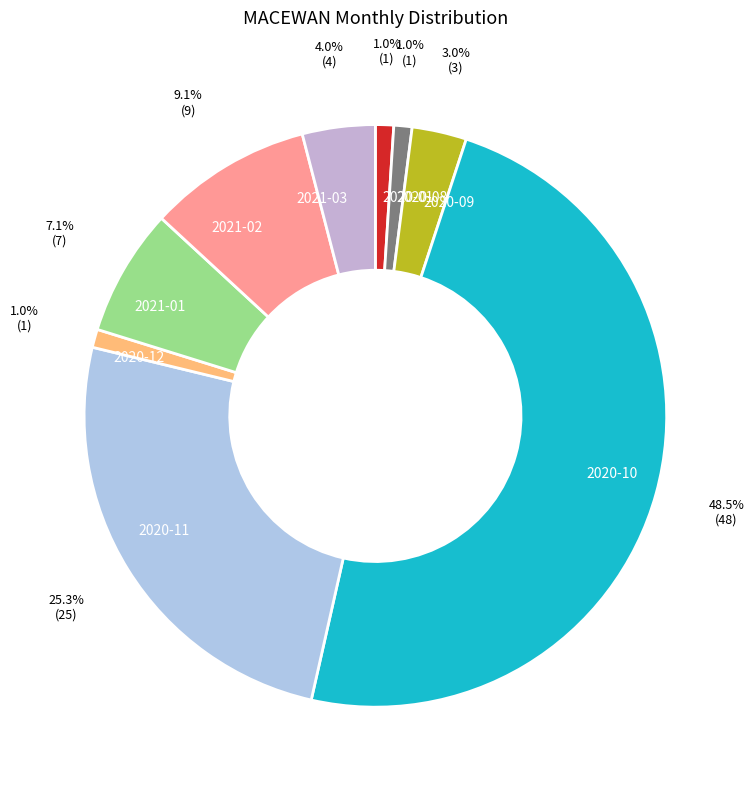

Combined, what portion of the pie is 2020-09 and 2020-12?

4.0%